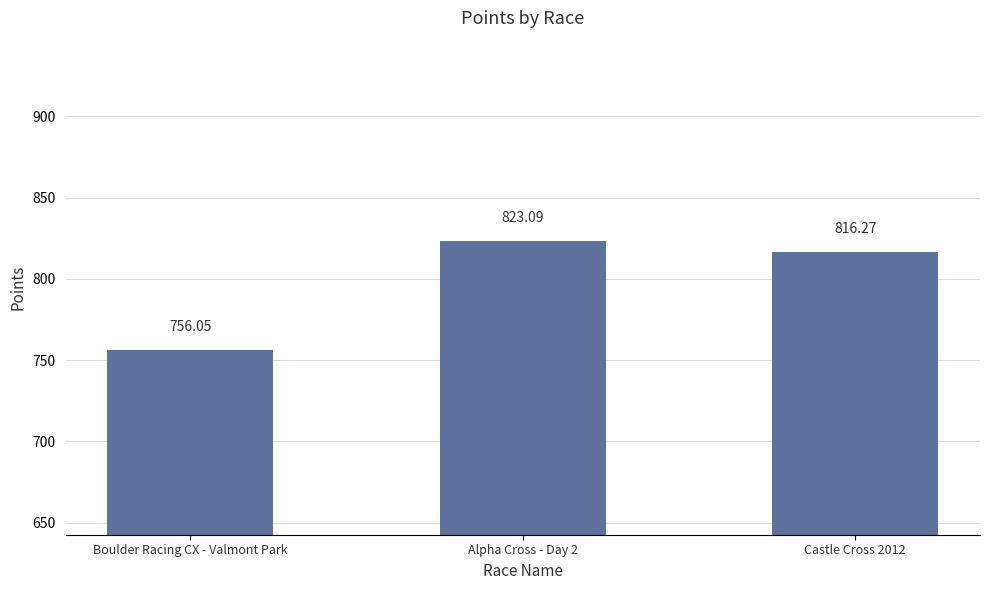

What value does the data have at Boulder Racing CX - Valmont Park?

756.1